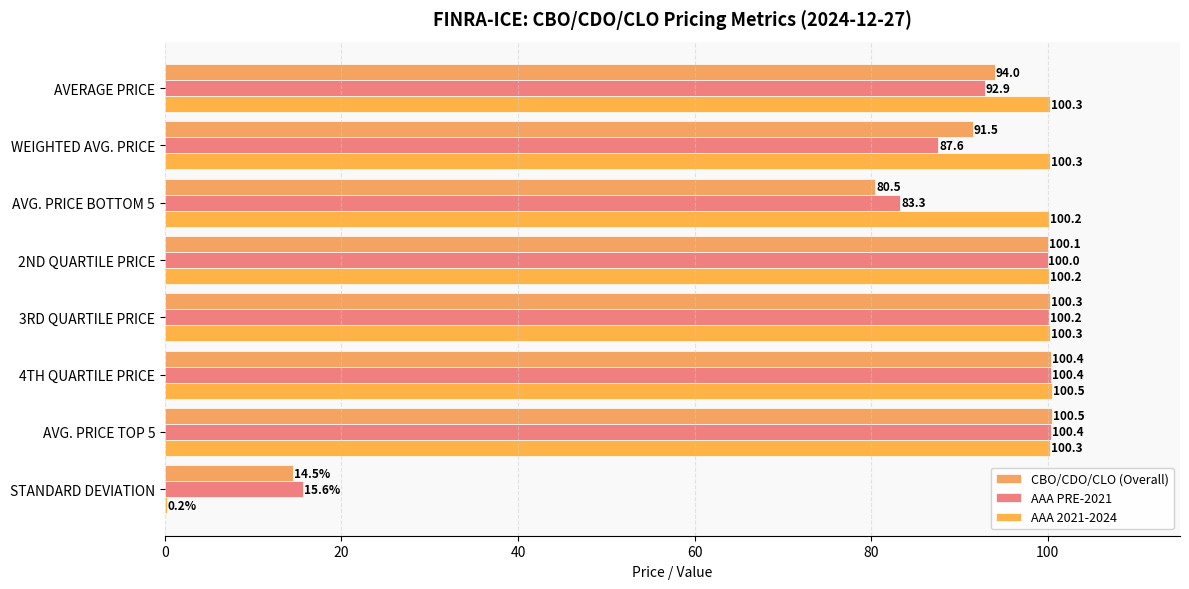

Count the number of data series in this chart.

3